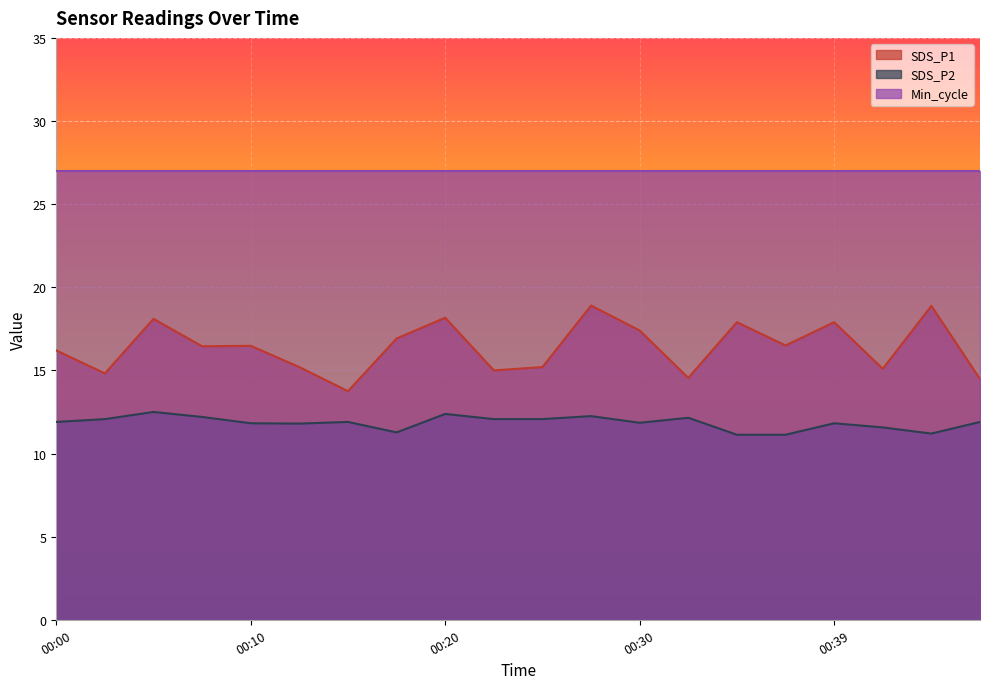

What is the difference between the maximum and minimum values in the SDS_P2 series?

1.4